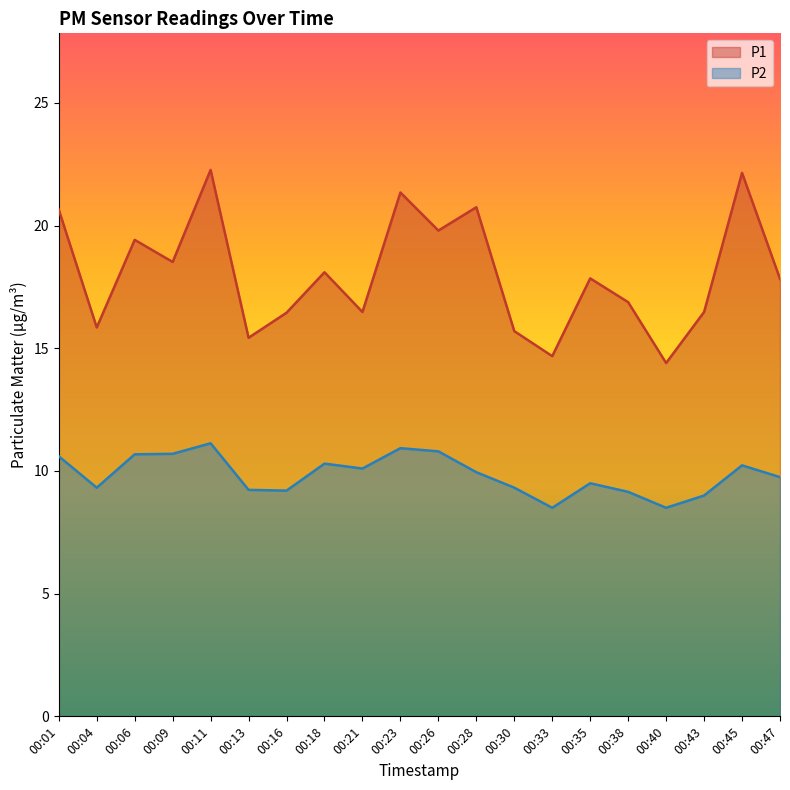

What is the value of the P2 point at the 5th from the left?

11.1